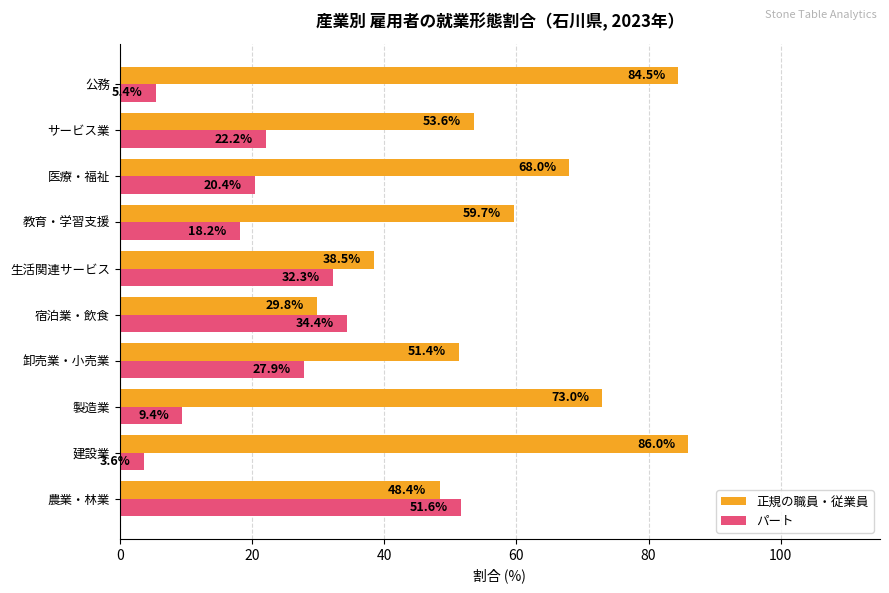

Is the value of パート at 農業・林業 greater than the value of 正規の職員・従業員 at 建設業?

No